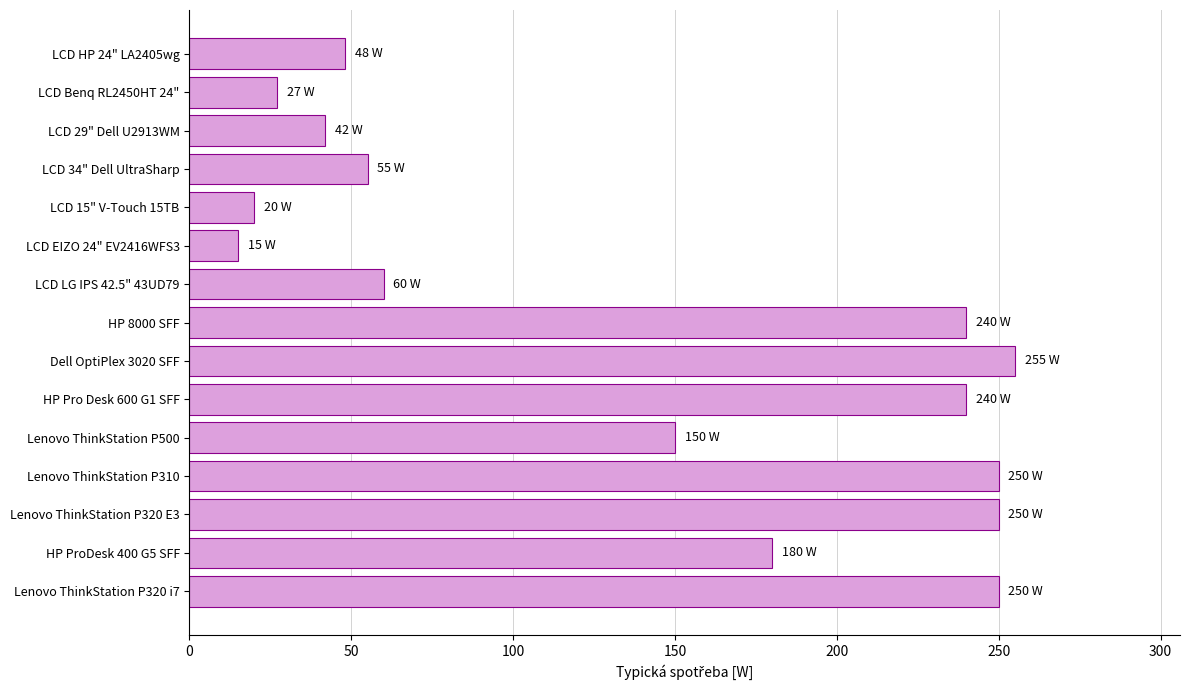

Are the bars horizontal?

Yes